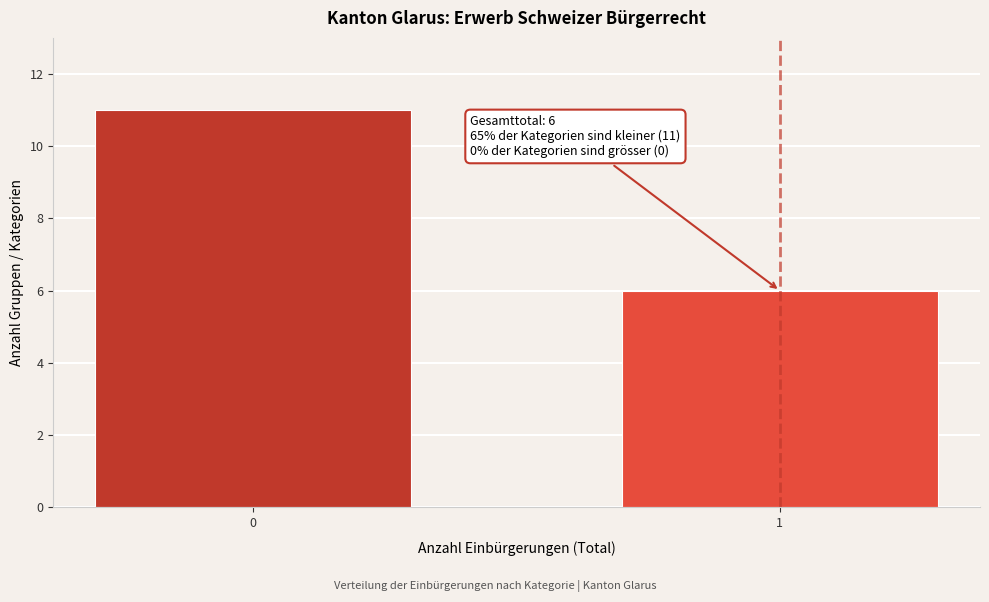

Reading left to right, extract all data points from this chart.

0=11	1=6